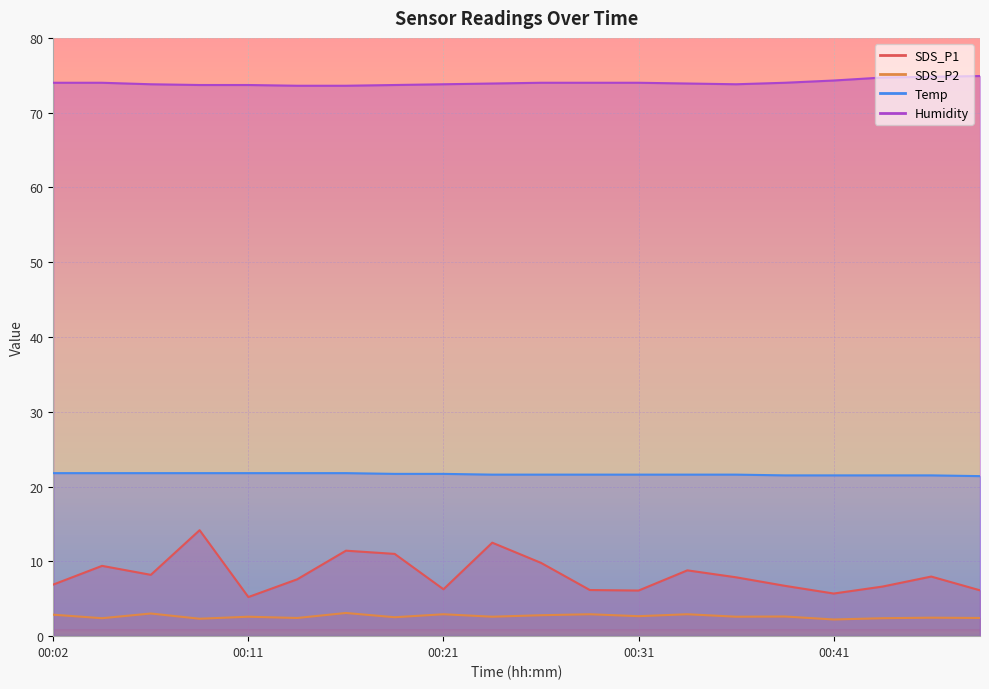

At which category does SDS_P2 reach its first local peak?

00:06